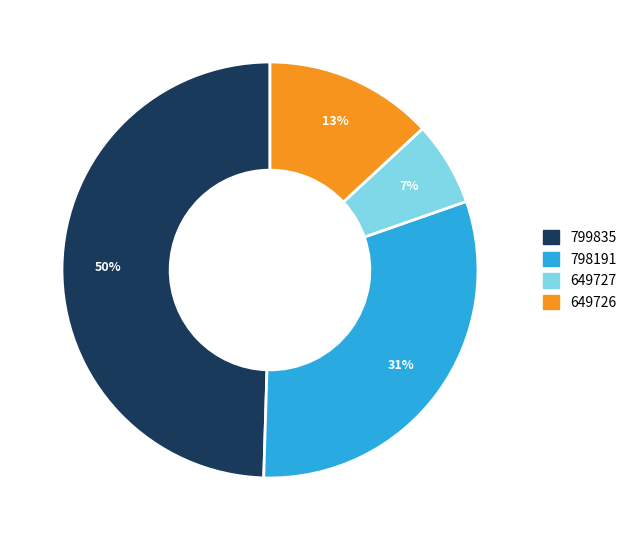

Which slice is the smallest?

649727